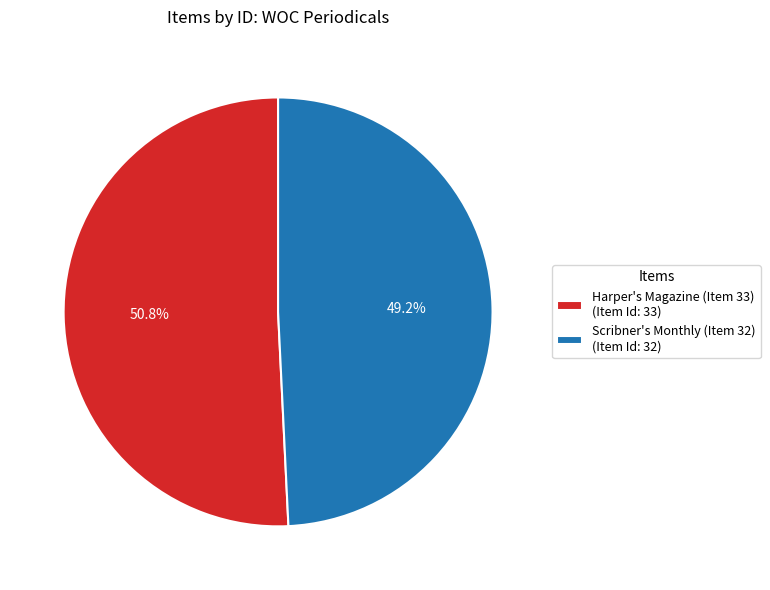

Which category accounts for the majority?

Harper's Magazine (Item 33)